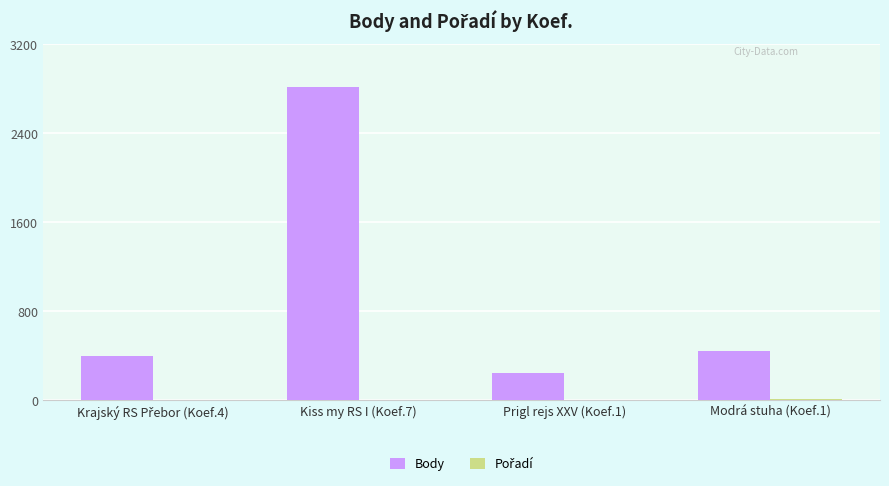

What is the total value across all series at Modrá stuha (Koef.1)?

460